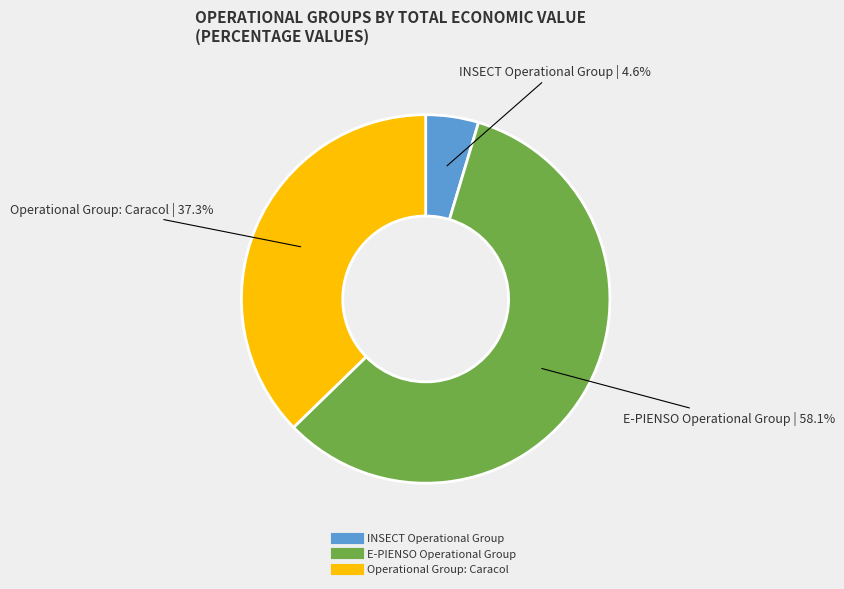

To the nearest percent, what is the combined percentage of Operational Group: Caracol and INSECT Operational Group?

42%